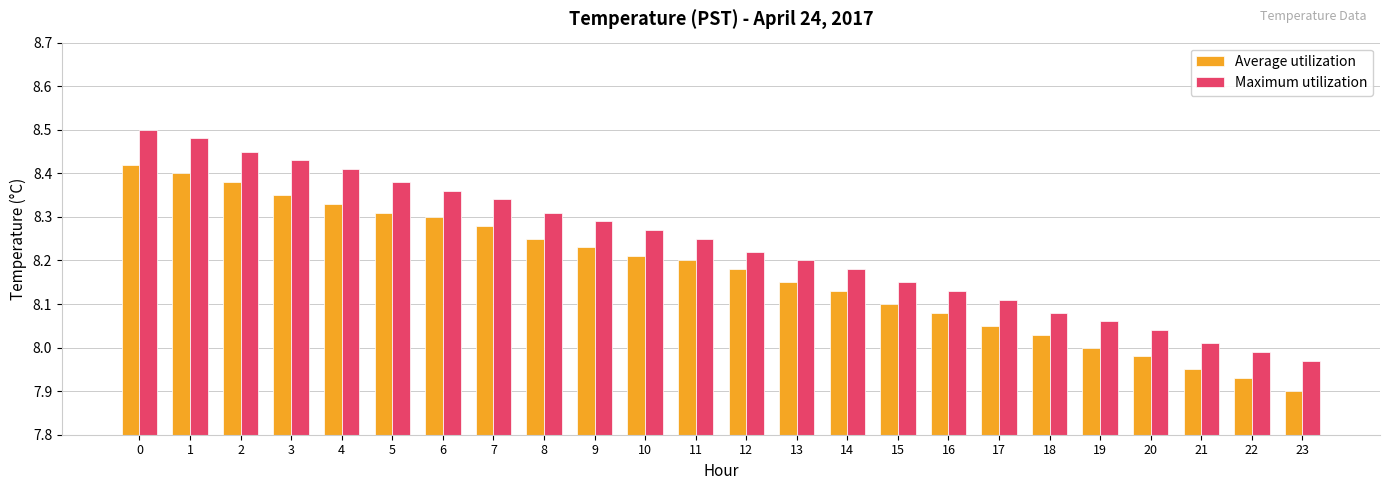

What is the difference between the highest and lowest values at 10?

0.1